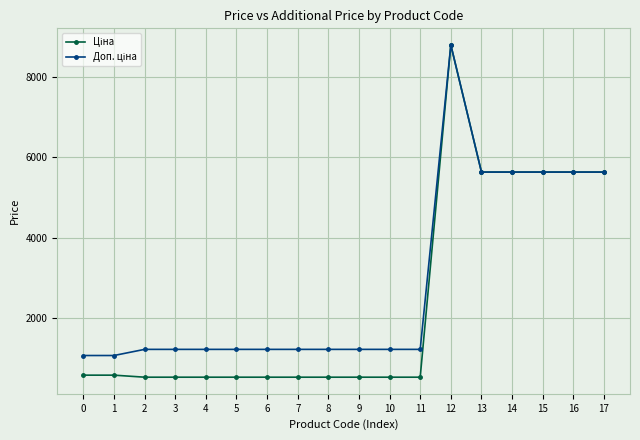

What is the smallest value displayed?

535.4